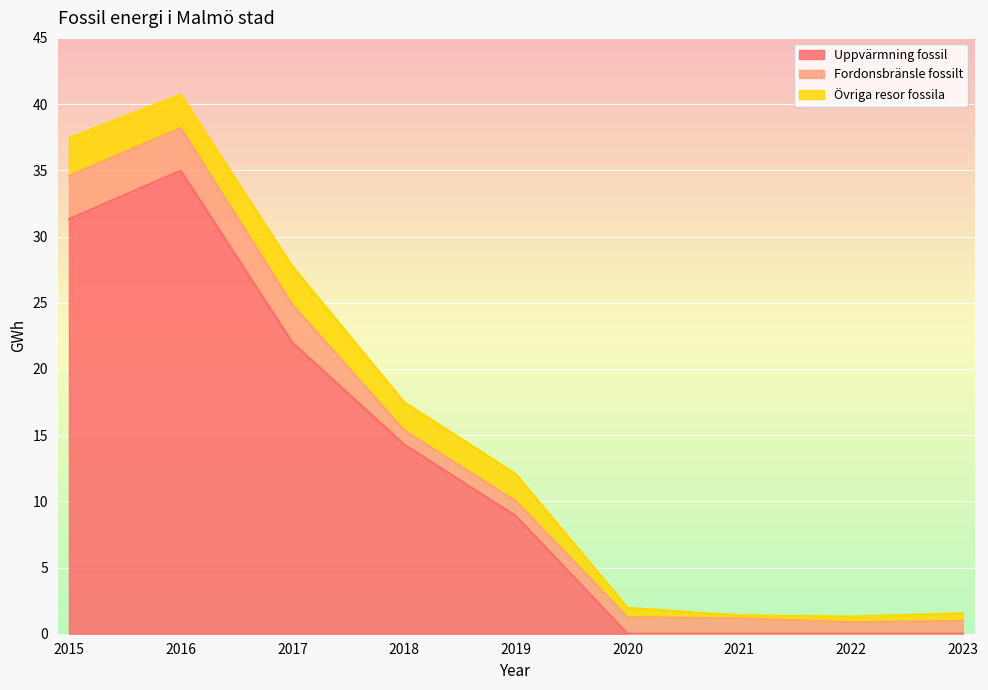

Reading left to right, what are all the values shown in this chart?

Uppvärmning fossil: 31.3	35.0	22.0	14.3	8.9	0.0	0.0	0.0	0.0
Fordonsbränsle fossilt: 3.3	3.2	2.9	1.1	1.1	1.2	1.2	0.9	1.0
Övriga resor fossila: 2.9	2.5	2.9	2.1	2.1	0.7	0.2	0.4	0.6